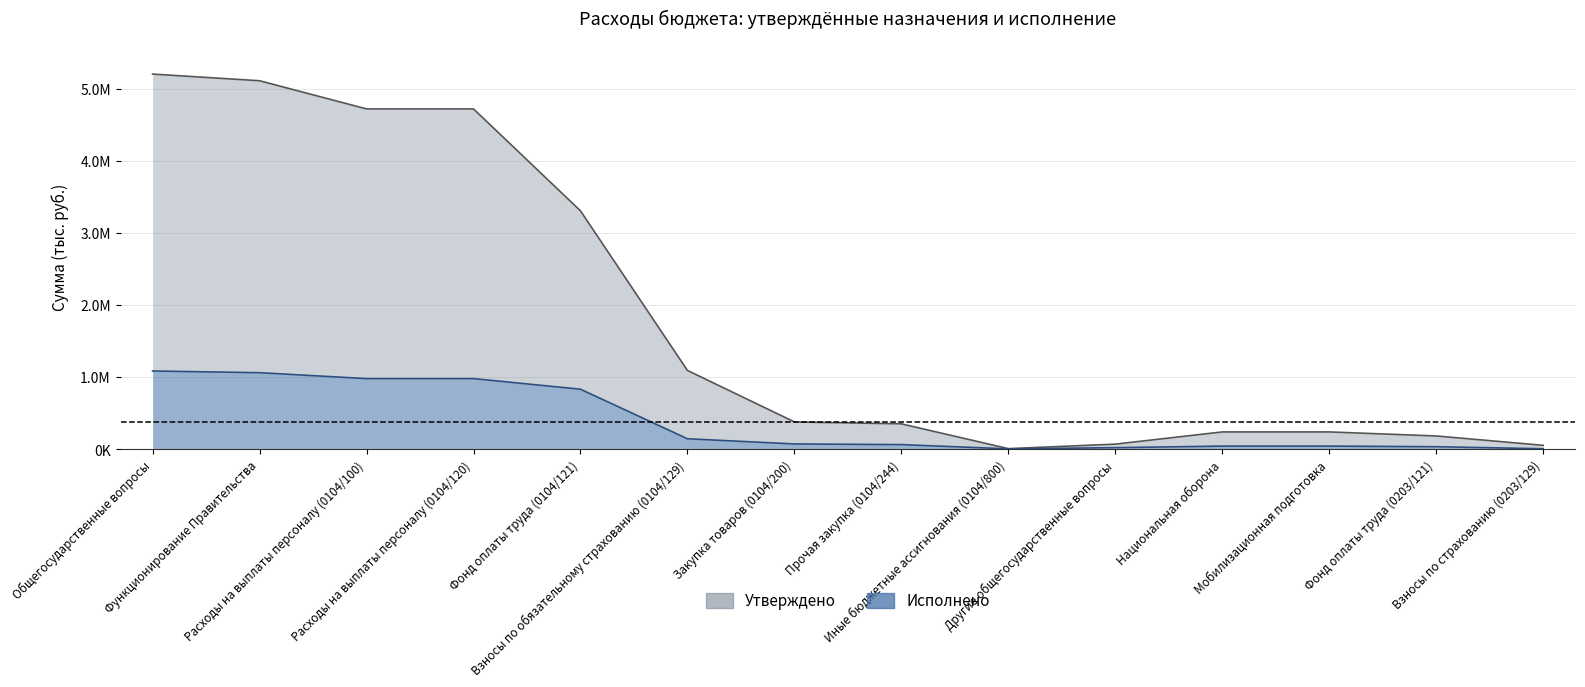

Which series has the largest total across all categories?

Утверждено